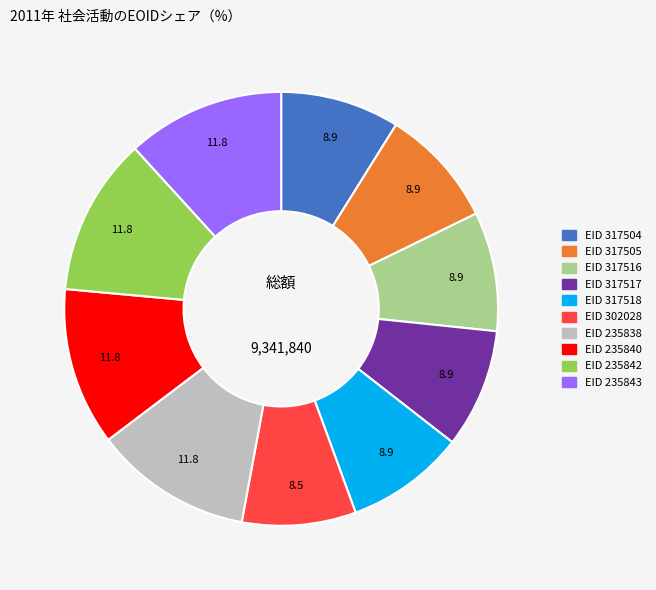

Is there any slice that represents more than half of the pie?

No